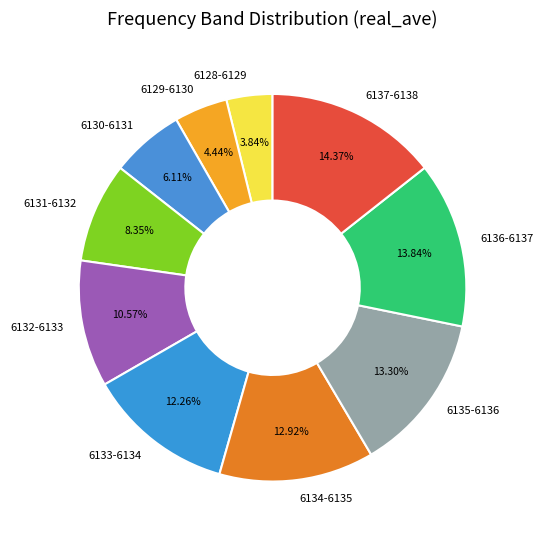

Which slice is the smallest?

6128-6129